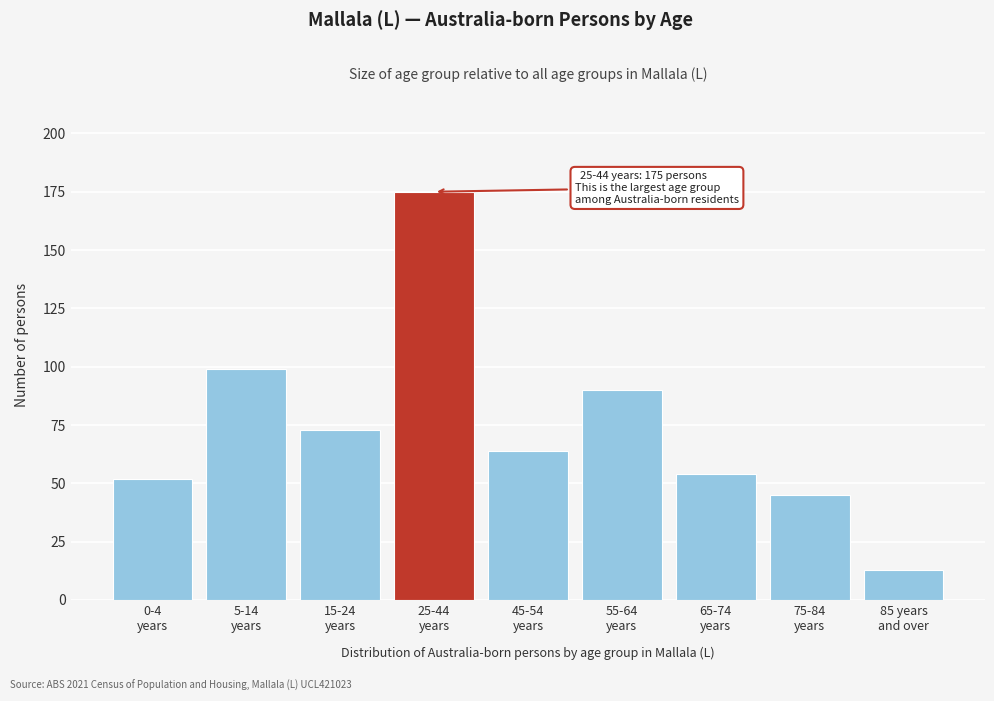

Reading left to right, extract all data points from this chart.

52	99	73	175	64	90	54	45	13